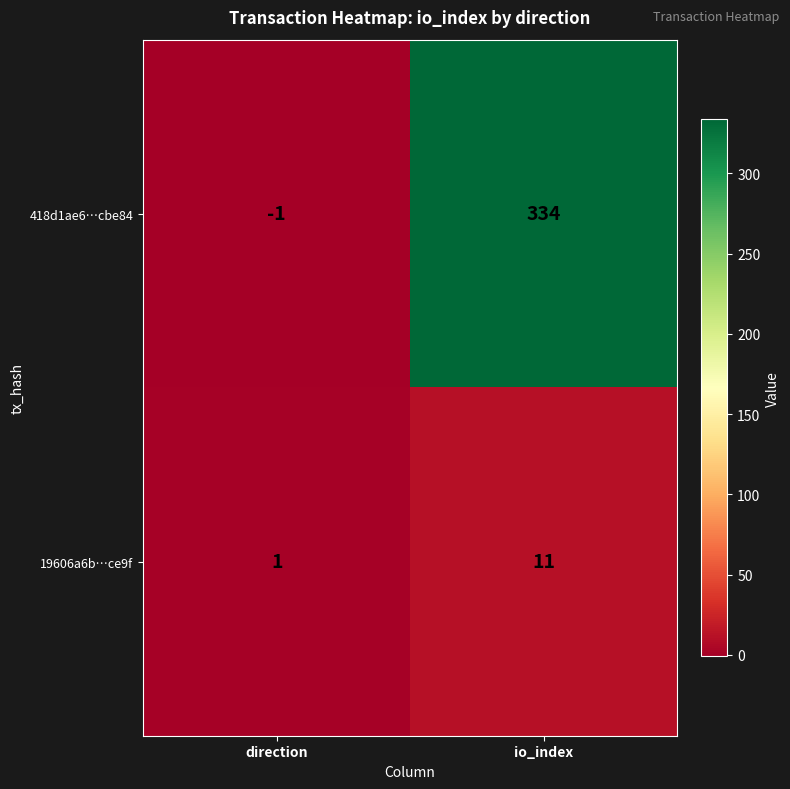

Reading left to right, extract all data points from this chart.

418d1ae6…cbe84: direction=-1	io_index=334
19606a6b…ce9f: direction=1	io_index=11